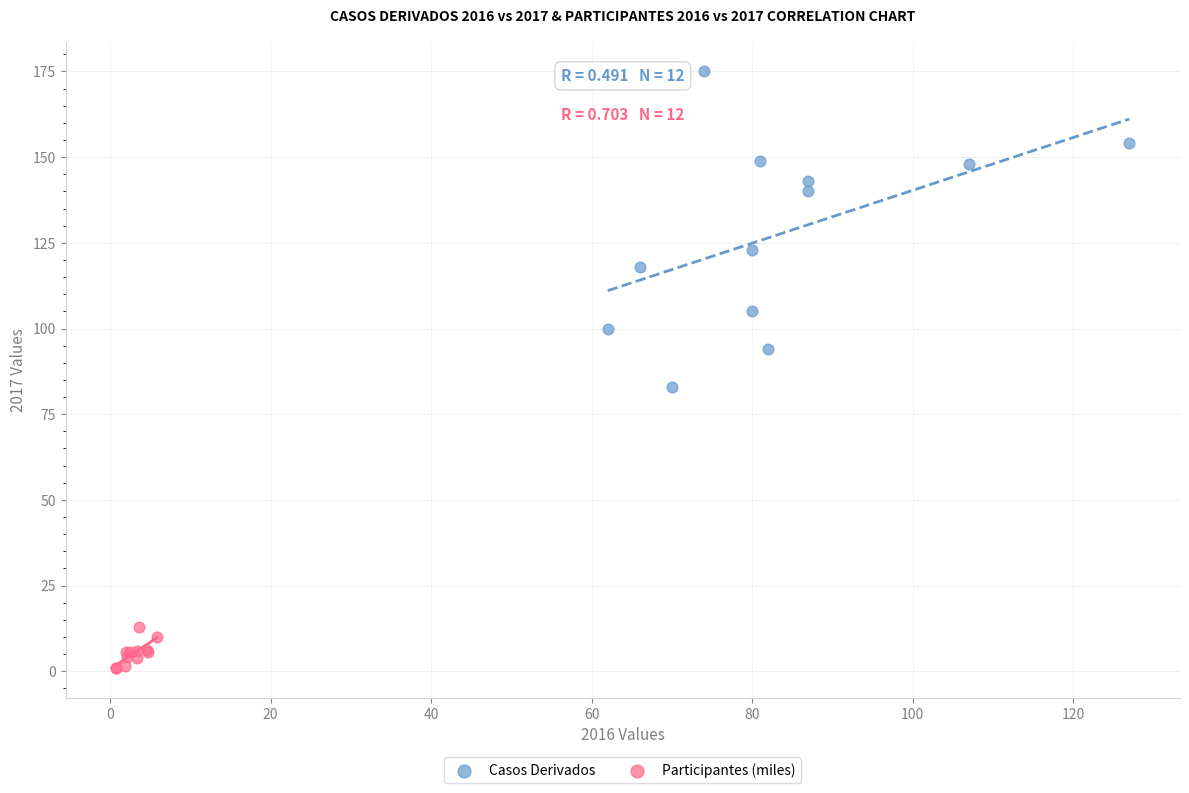

What are all the series names shown in the legend?

Casos Derivados, Participantes (miles)